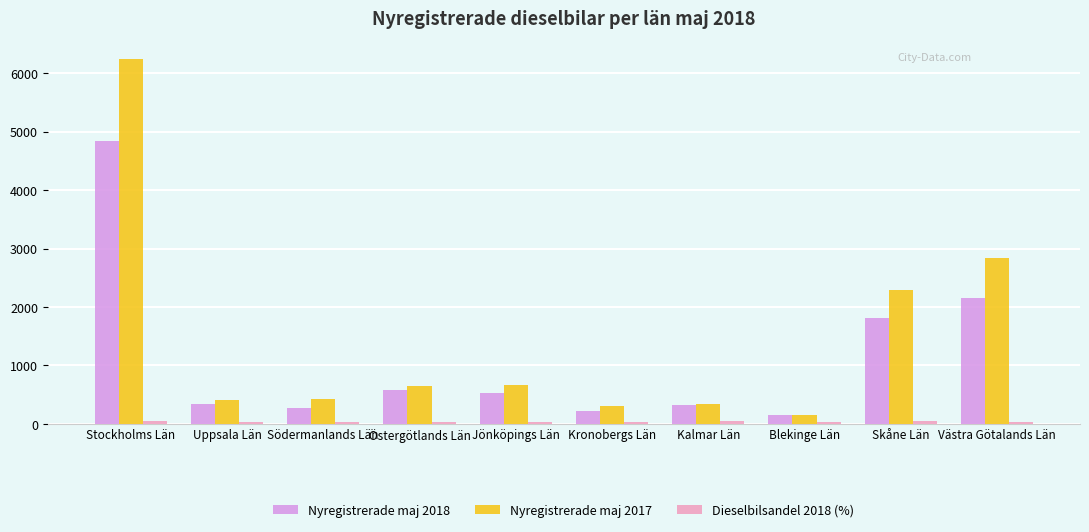

At which label does Nyregistrerade maj 2017 reach its minimum?

Blekinge Län